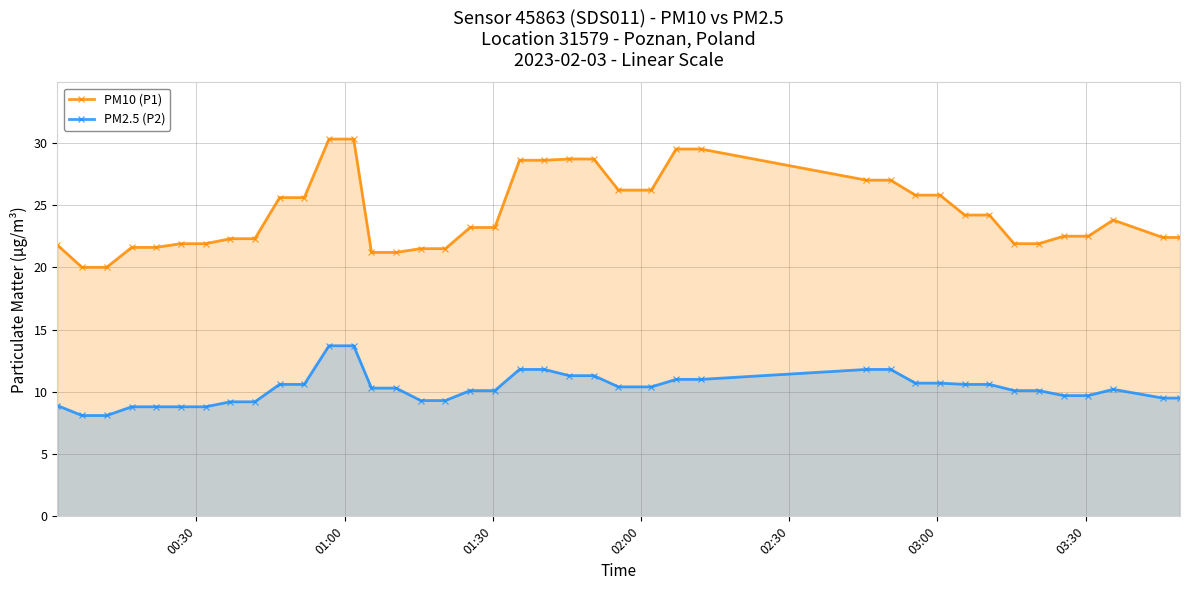

Reading right to left, list all the values displayed in this chart.

PM10 (P1): 22.4	22.4	23.8	22.5	22.5	21.9	21.9	24.2	24.2	25.8	25.8	27.0	27.0	29.5	29.5	26.2	26.2	28.7	28.7	28.6	28.6	23.2	23.2	21.5	21.5	21.2	21.2	30.3	30.3	25.6	25.6	22.3	22.3	21.9	21.9	21.6	21.6	20.0	20.0	21.8
PM2.5 (P2): 9.5	9.5	10.2	9.7	9.7	10.1	10.1	10.6	10.6	10.7	10.7	11.8	11.8	11.0	11.0	10.4	10.4	11.3	11.3	11.8	11.8	10.1	10.1	9.3	9.3	10.3	10.3	13.7	13.7	10.6	10.6	9.2	9.2	8.8	8.8	8.8	8.8	8.1	8.1	8.9